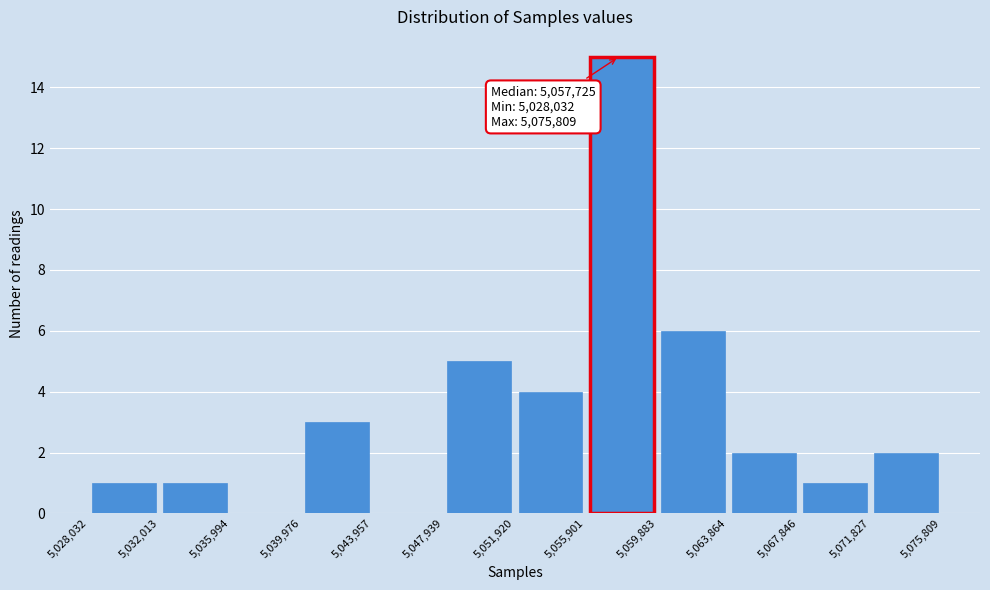

Which range on the x-axis has the tallest bar?

5,055,901 to 5,059,883